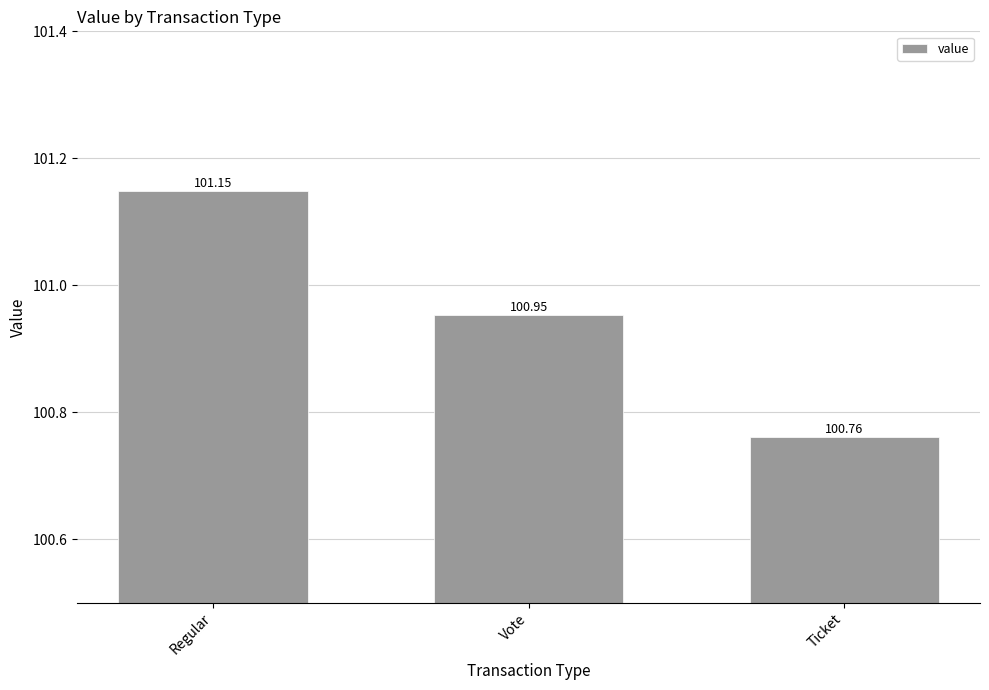

Rank the categories by value from lowest to highest.

Ticket, Vote, Regular